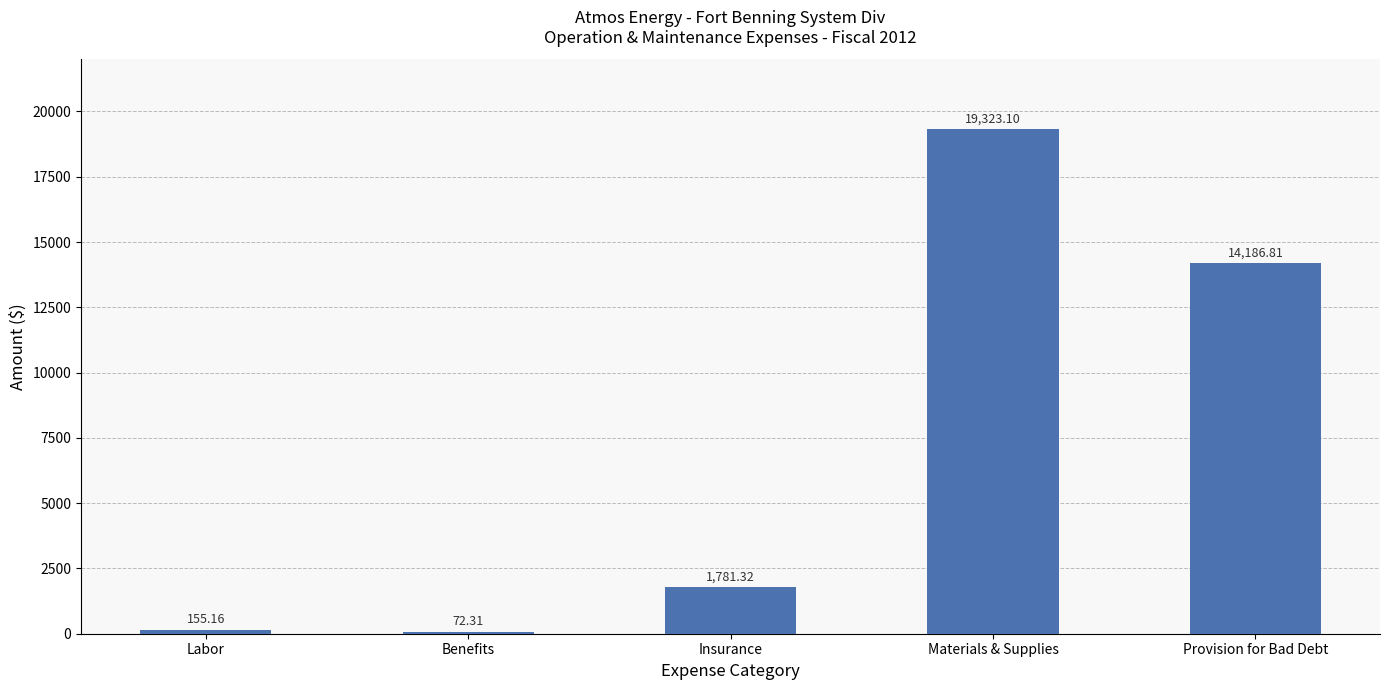

Count the number of values greater than 1781.

3